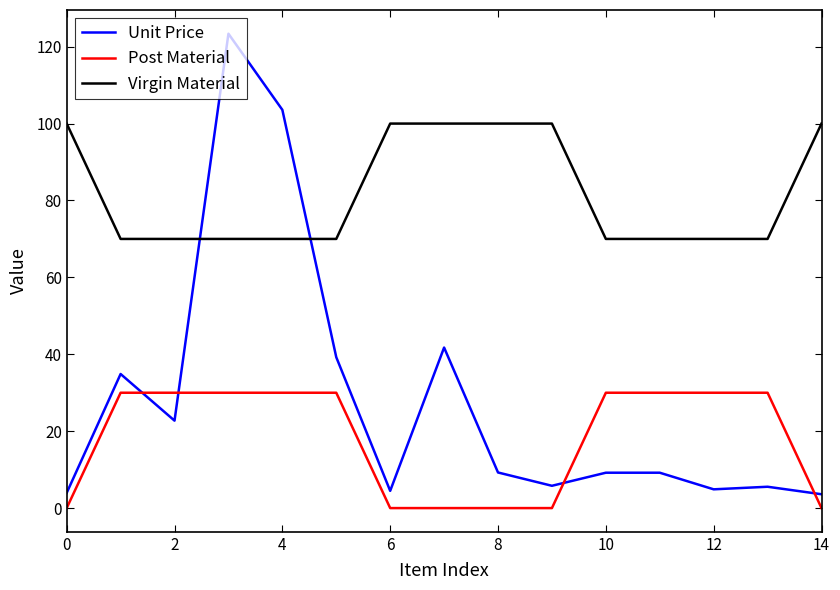

List the series in order of their overall mean, lowest first.

Post Material, Unit Price, Virgin Material